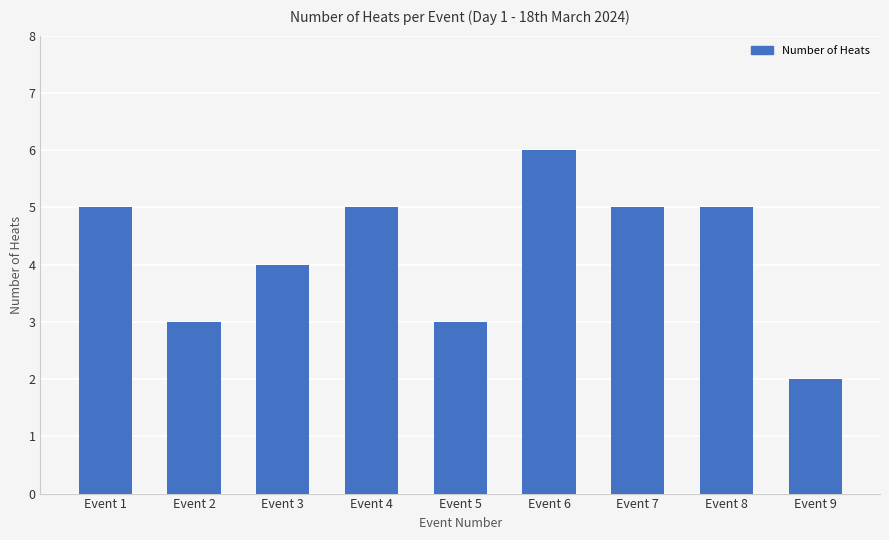

Are the bars grouped side by side (vs. stacked)?

No